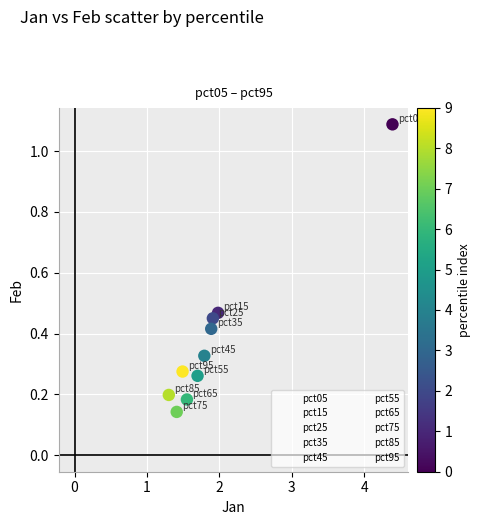

What is the range of X values (max minus min)?

3.1